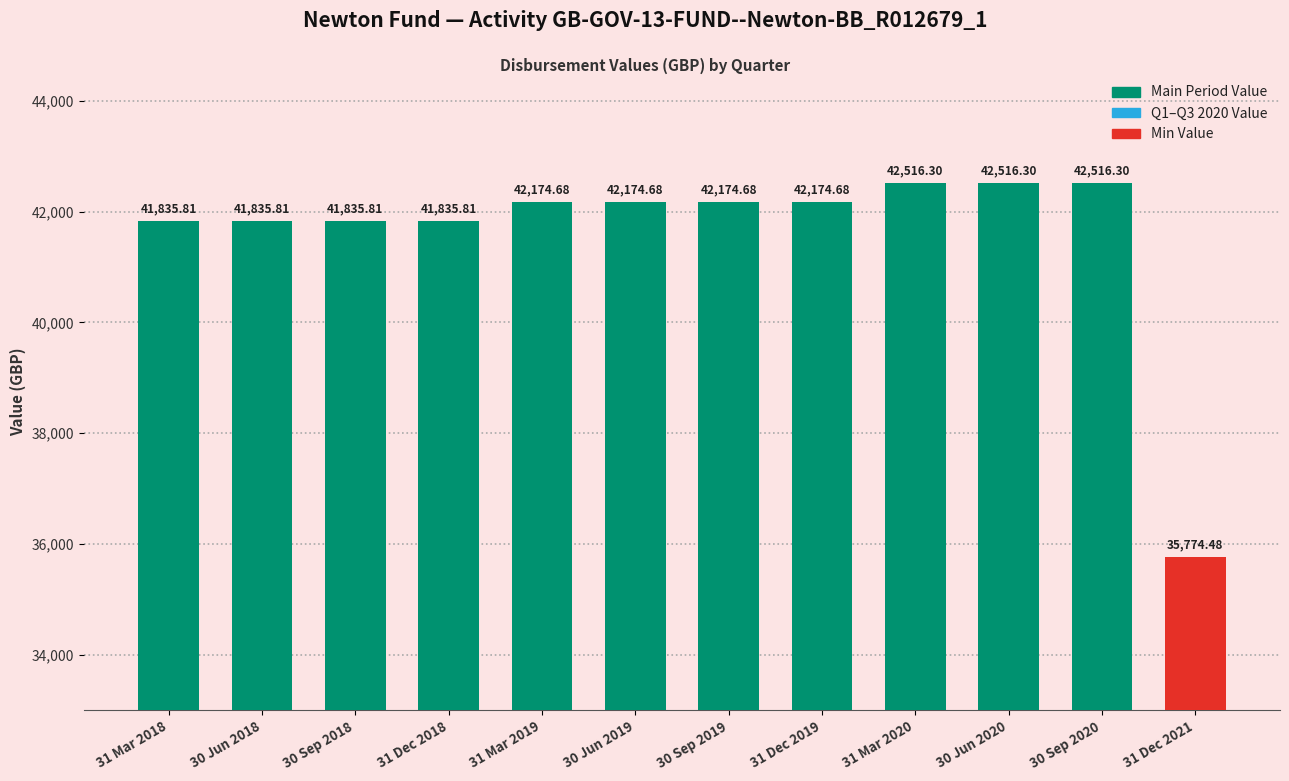

What is the difference between the maximum and minimum values?

6741.8